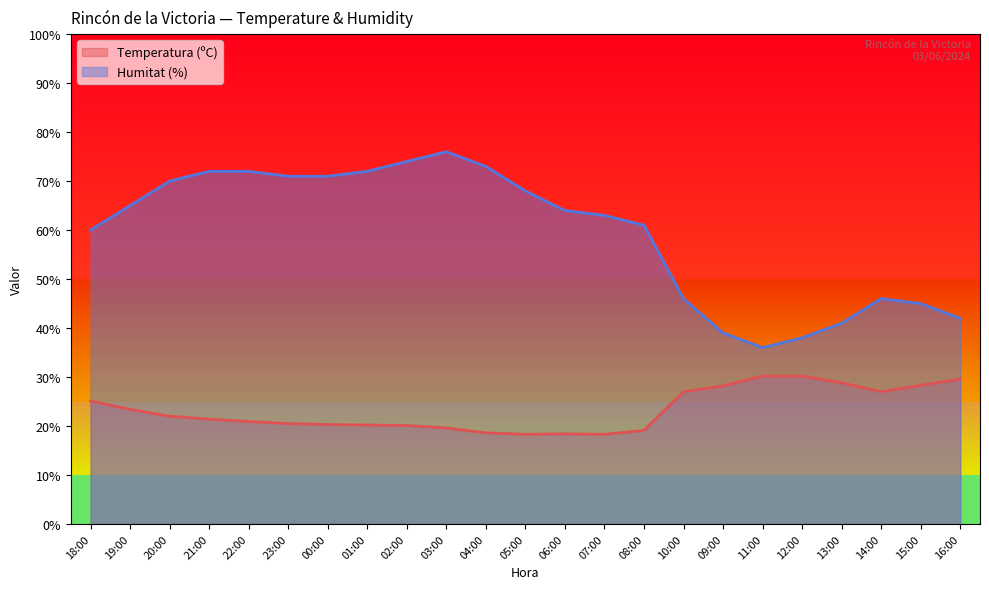

What is the maximum value for Temperatura (ºC)?

30.2